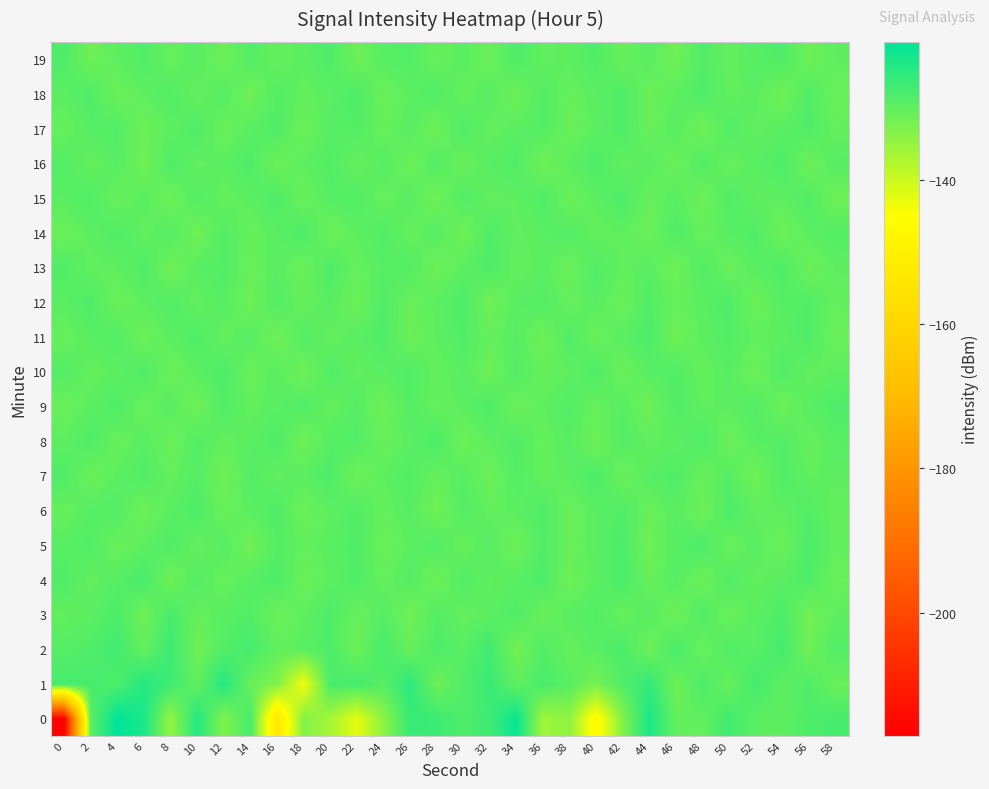

Which label corresponds to the largest value in the chart?

4